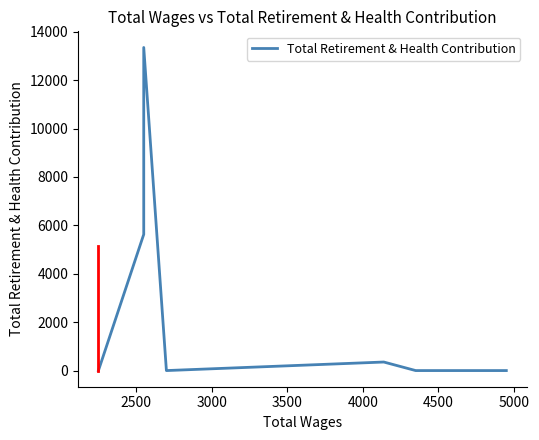

The chart shows a value of 4863 at 8. True or false?

False